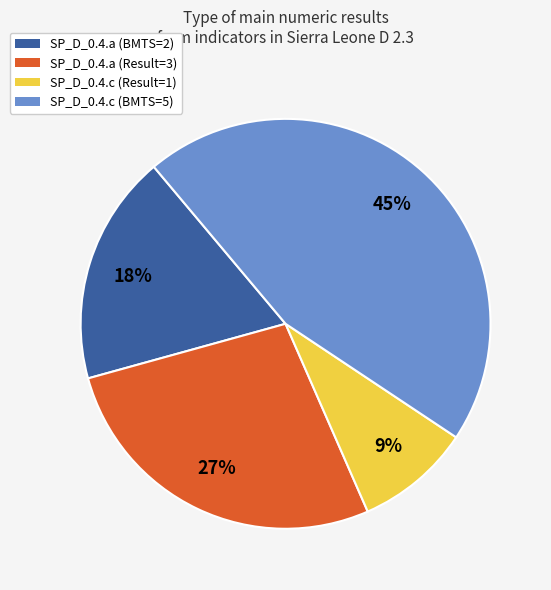

To the nearest percent, what is the average slice percentage?

25%